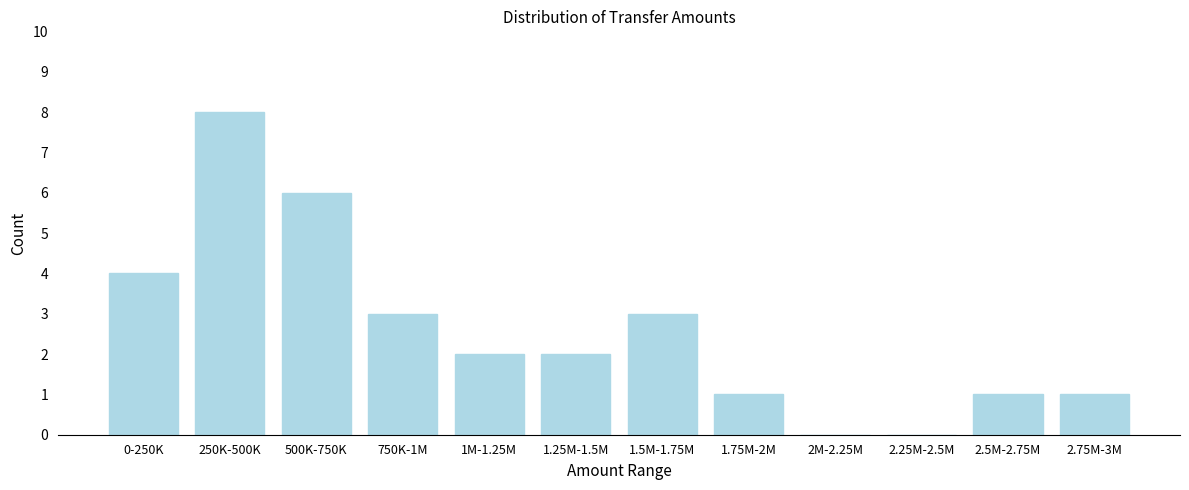

Reading left to right, extract all data points from this chart.

0-250K=4	250K-500K=8	500K-750K=6	750K-1M=3	1M-1.25M=2	1.25M-1.5M=2	1.5M-1.75M=3	1.75M-2M=1	2M-2.25M=0	2.25M-2.5M=0	2.5M-2.75M=1	2.75M-3M=1